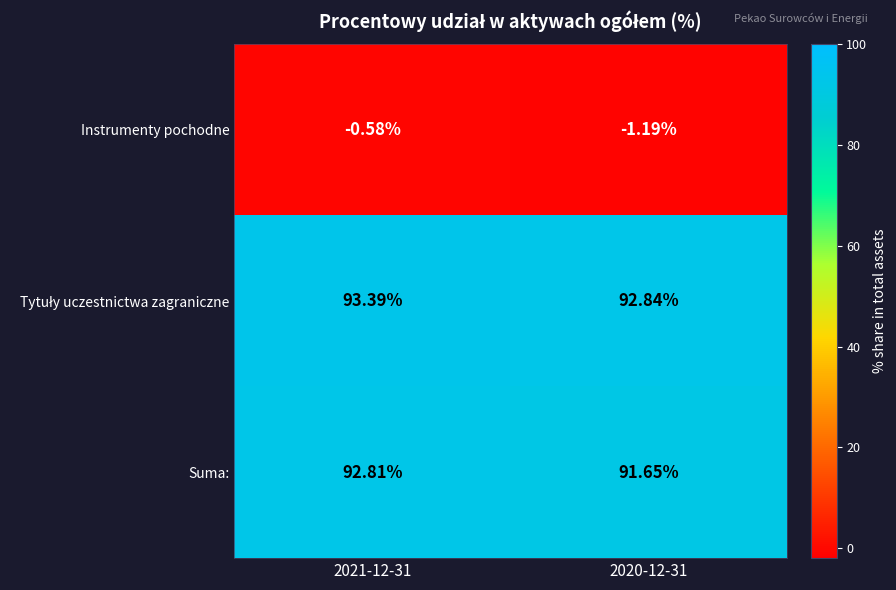

Which series has the largest range (max minus min)?

Suma: